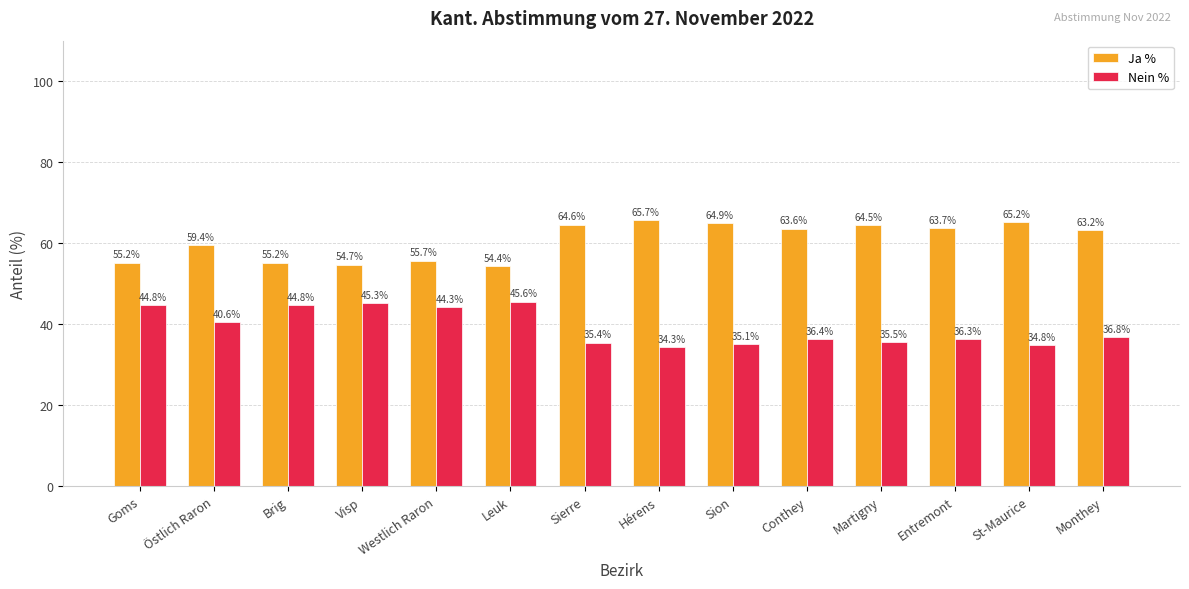

Reading right to left, list all the values displayed in this chart.

Ja %: 63.2	65.2	63.7	64.5	63.6	64.9	65.7	64.6	54.4	55.7	54.7	55.2	59.4	55.2
Nein %: 36.8	34.8	36.3	35.5	36.4	35.1	34.3	35.4	45.6	44.3	45.3	44.8	40.6	44.8